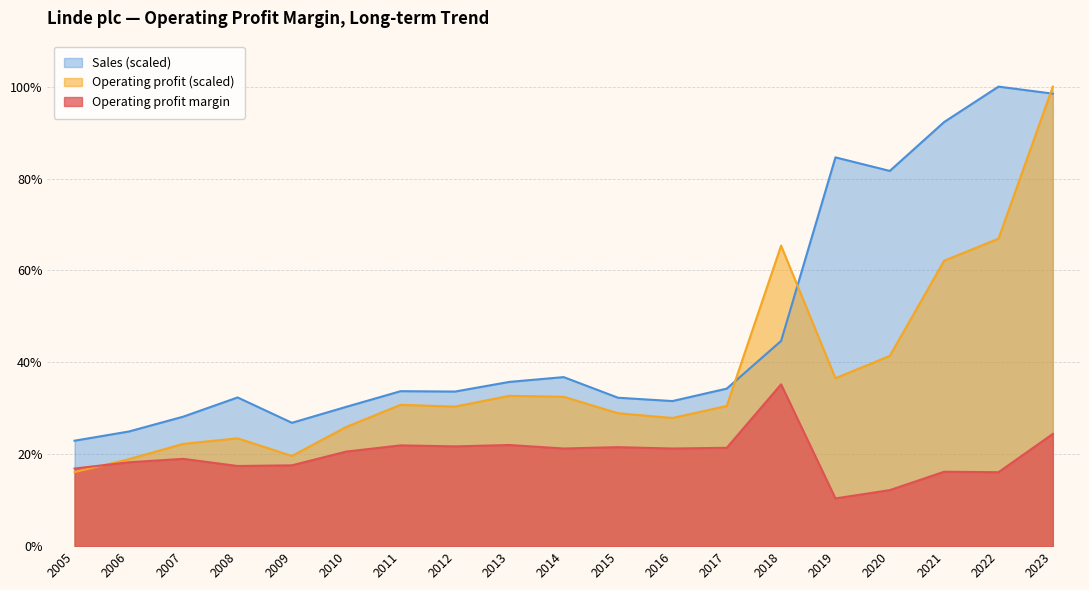

What is the minimum value shown in the chart?

0.1